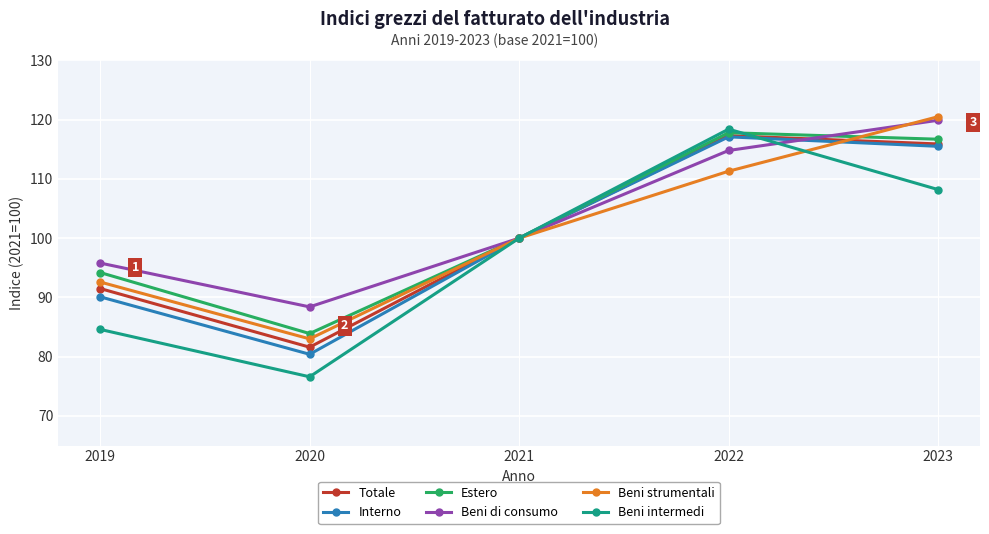

How many categories are shown in the chart?

5